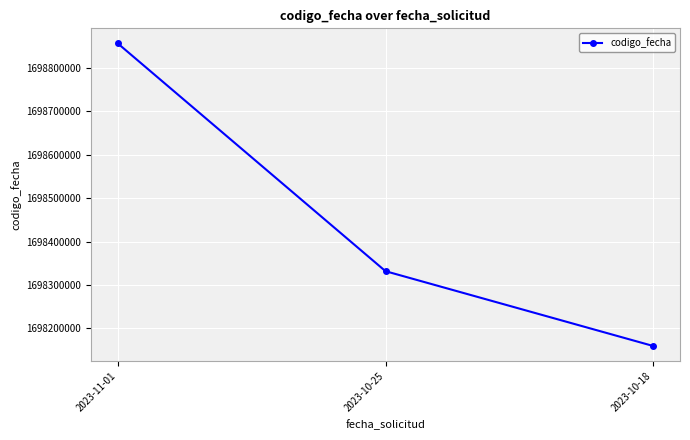

Does the chart have visible grid lines?

Yes